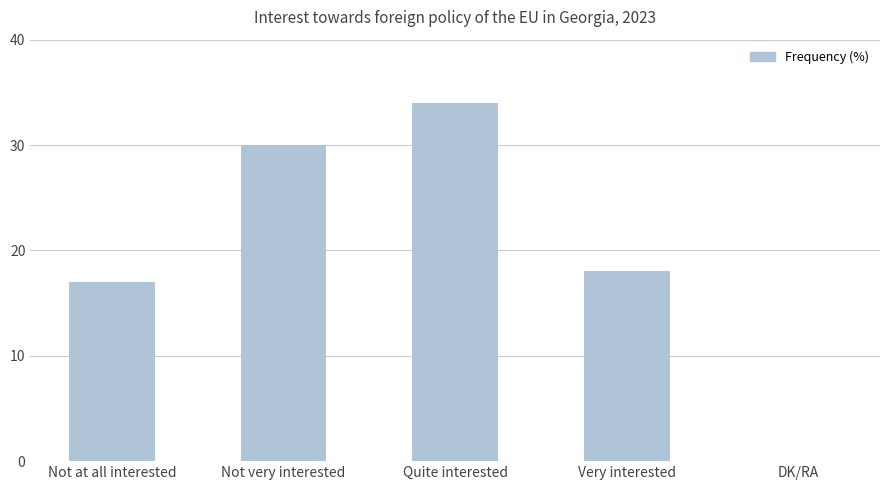

Reading left to right, what are all the values shown in this chart?

17	30	34	18	0